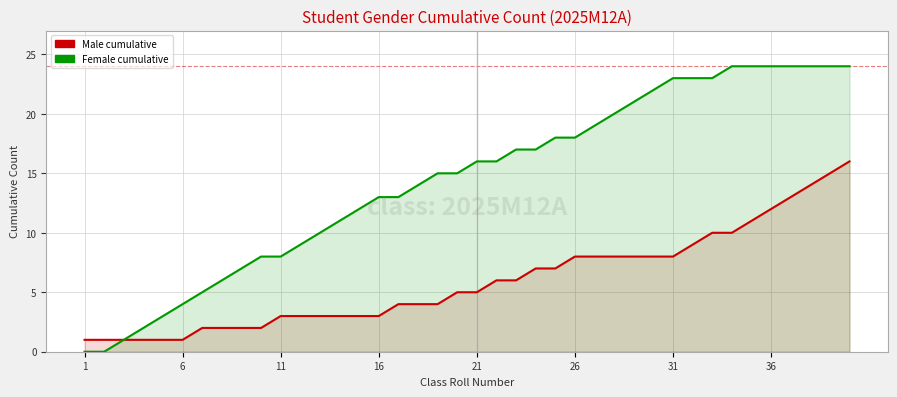

What are all the series names shown in the legend?

Male, Female